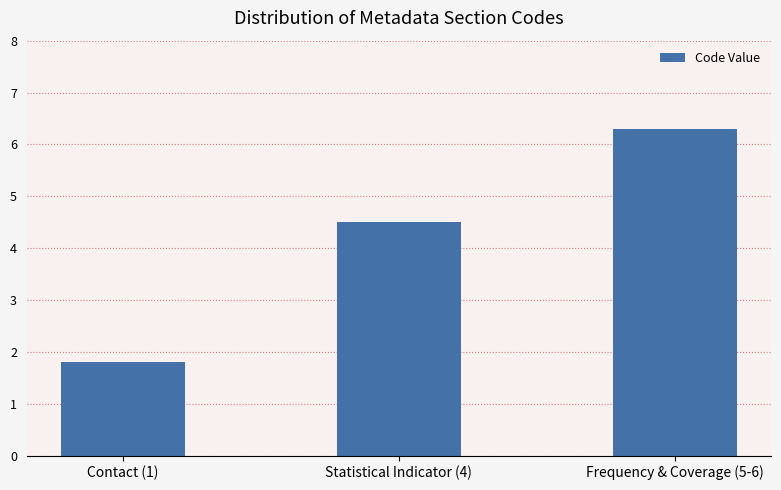

Reading right to left, list all the values displayed in this chart.

6.3	4.5	1.8